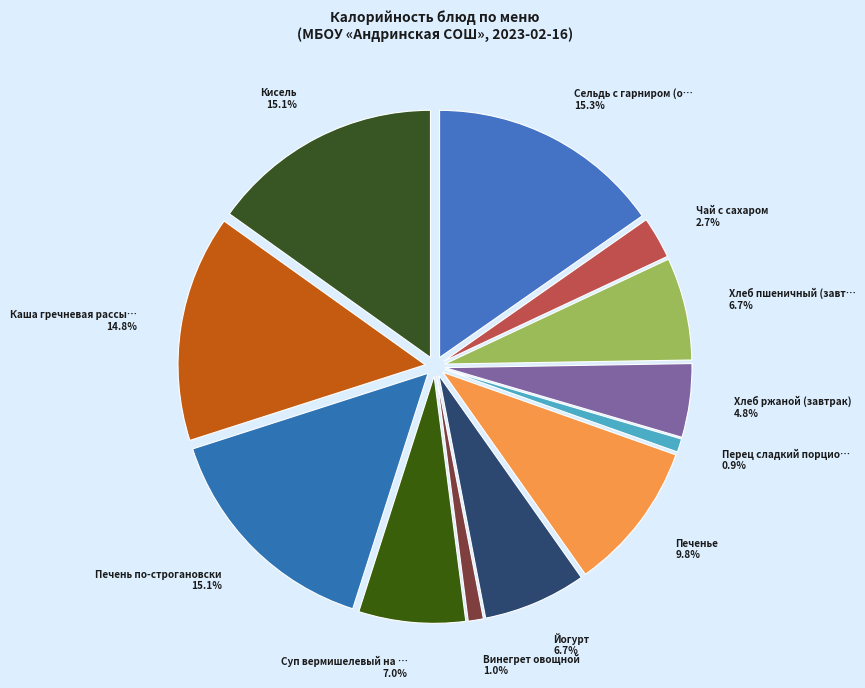

To the nearest percent, what is the combined percentage of Хлеб пшеничный (завтрак) and Йогурт?

13%